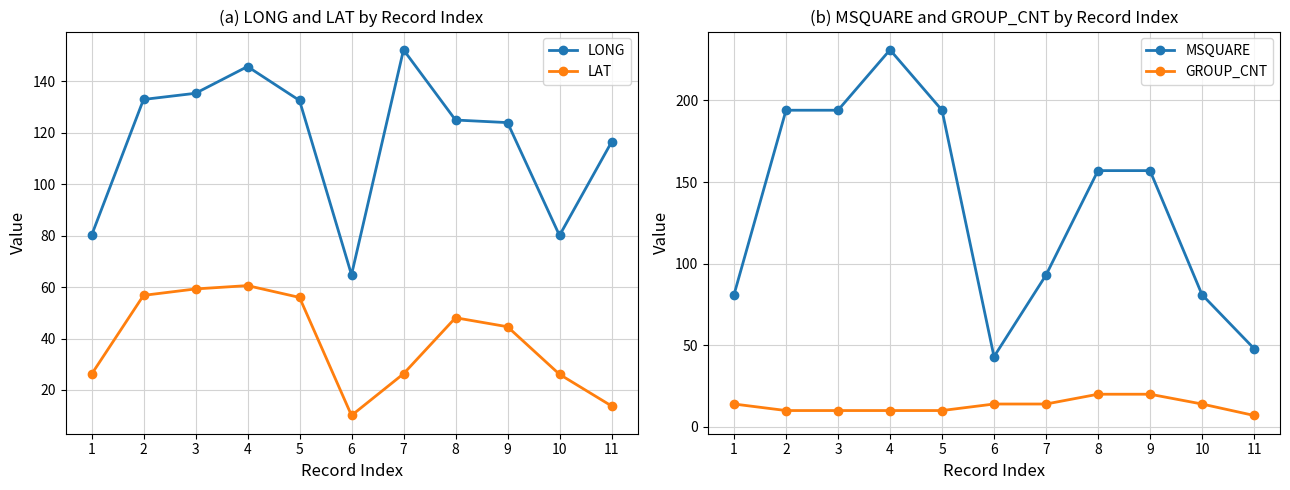

Rank the series by their maximum value, from lowest to highest.

GROUP_CNT, LAT, LONG, MSQUARE